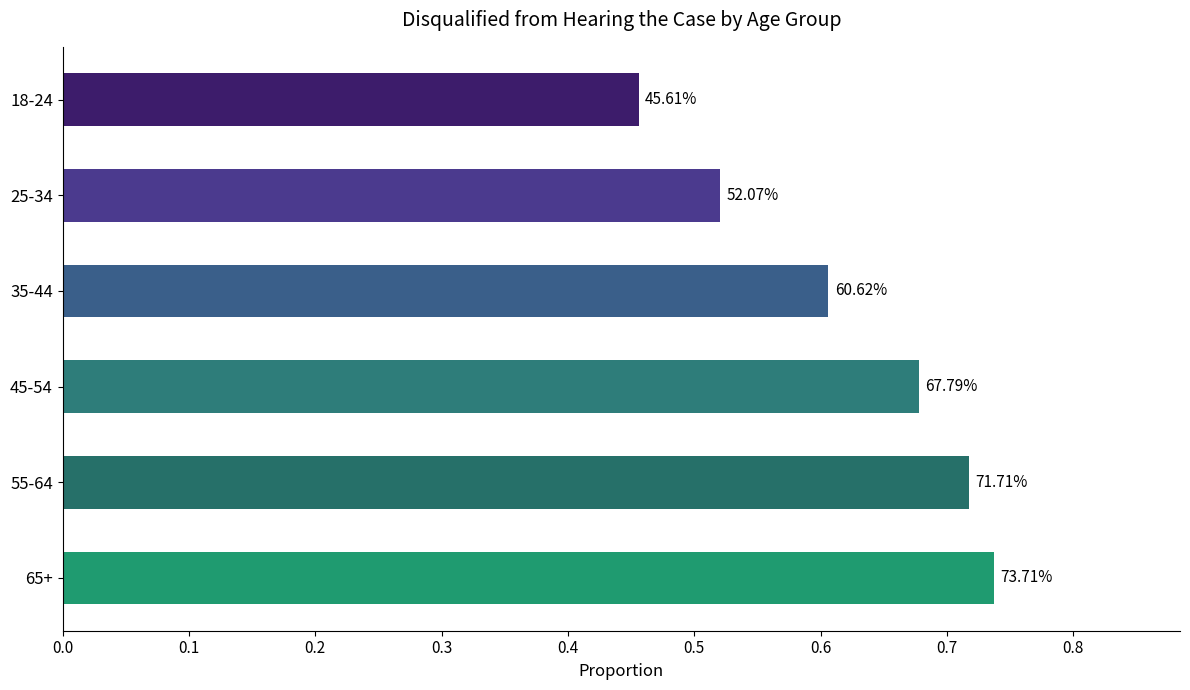

Are the bars horizontal?

Yes